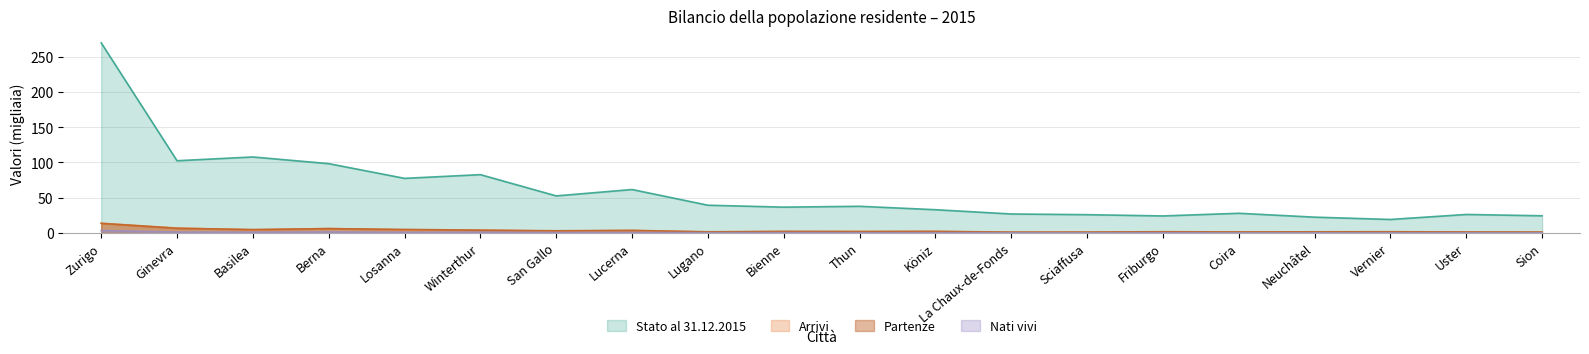

True or false: Nati vivi and Partenze intersect in this chart.

False